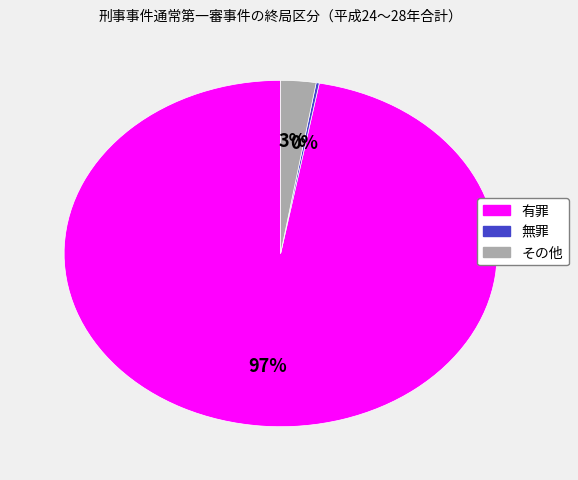

To the nearest percent, what portion does その他 represent?

3%